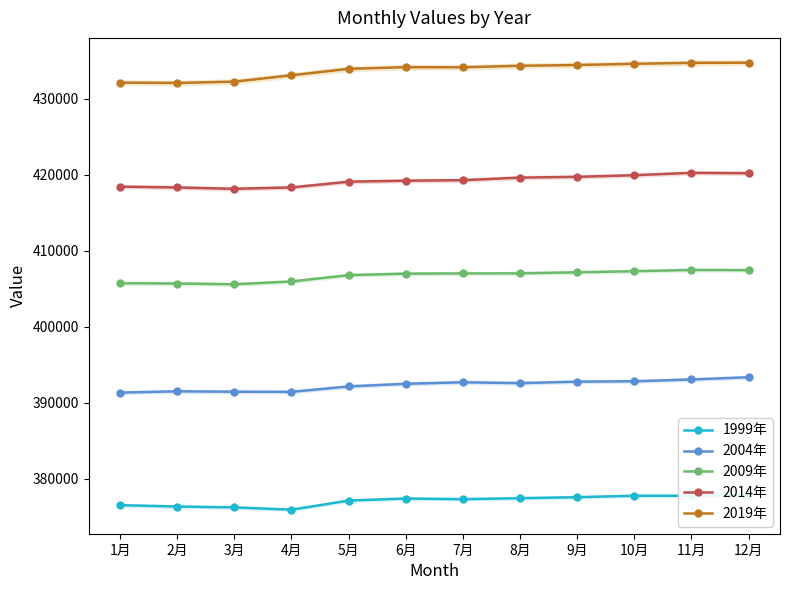

Which has a higher value, 12月 or 5月?

12月